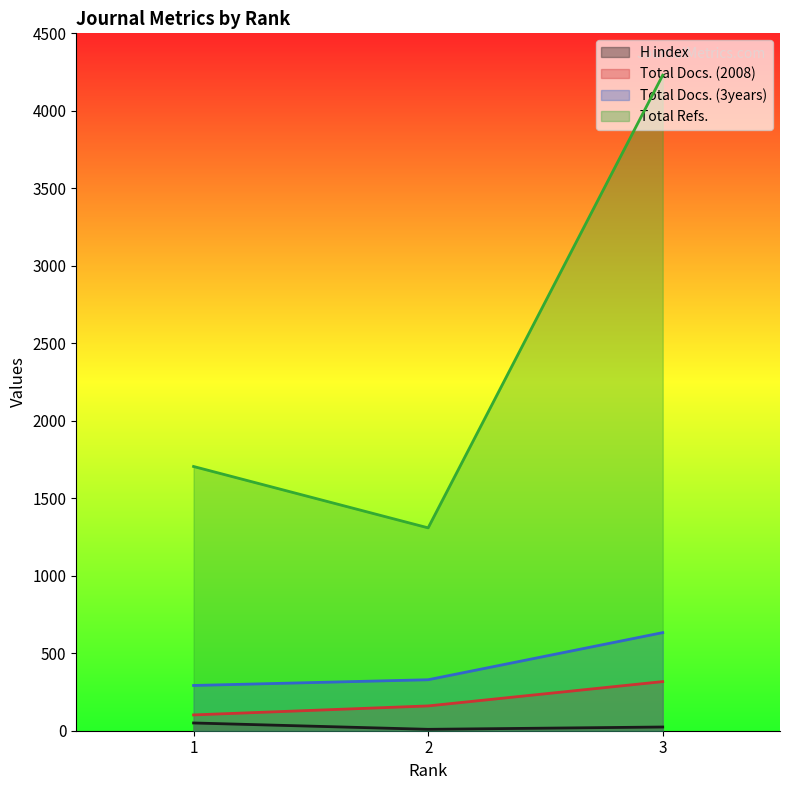

Reading right to left, extract all data points from this chart.

H index: 3=24	2=9	1=50
Total Docs. (2008): 3=317	2=160	1=102
Total Docs. (3years): 3=633	2=329	1=292
Total Refs.: 3=4230	2=1309	1=1705